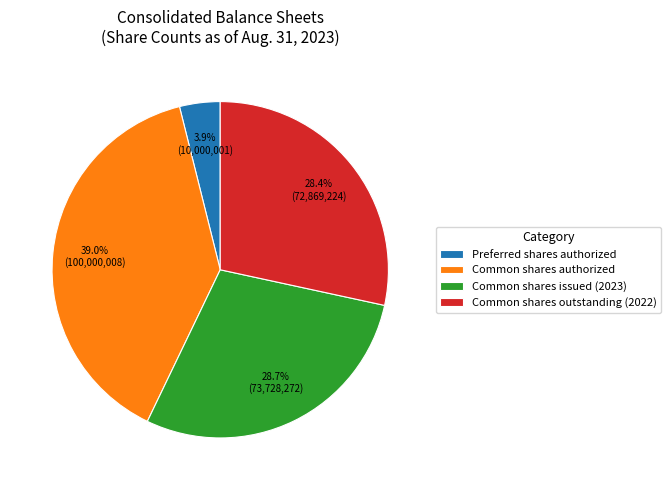

Count the number of slices in the pie.

4